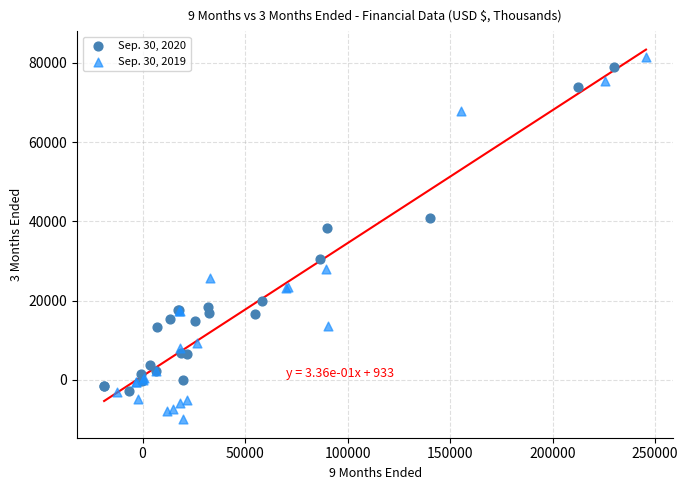

Which series reaches the minimum Y coordinate?

Sep. 30, 2019